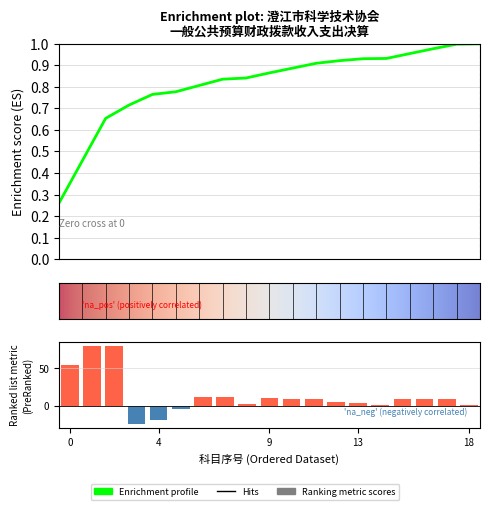

At how many categories does at least one series exceed 22?

4